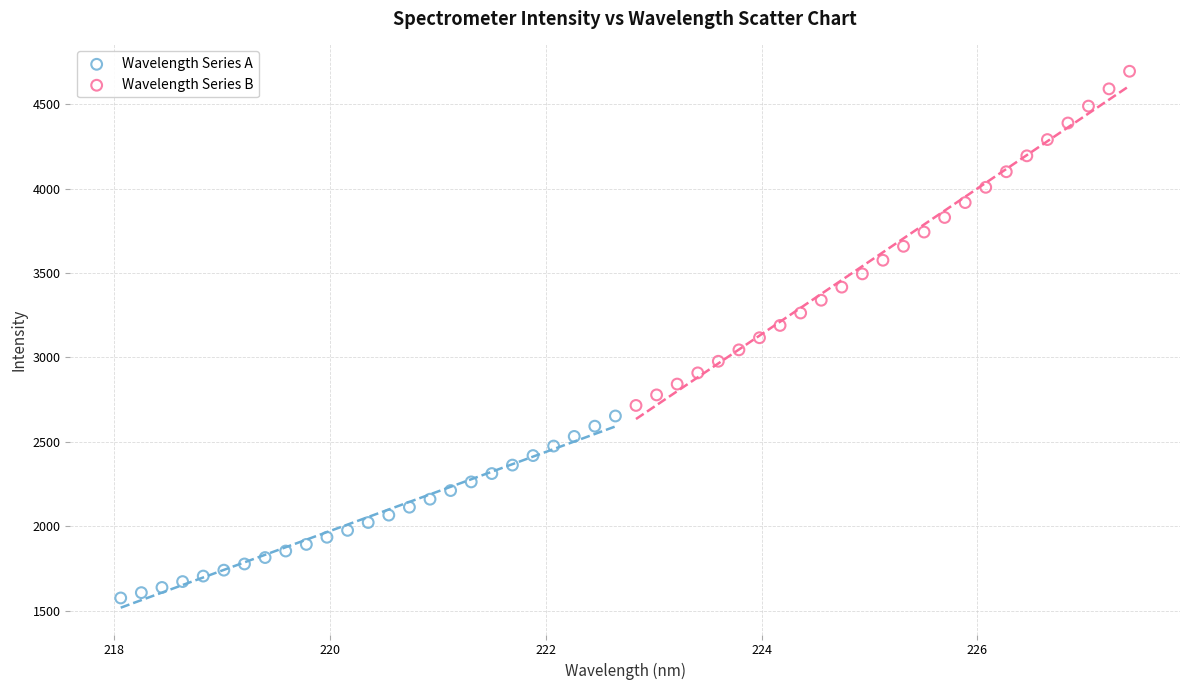

Which series has the largest Y range (max minus min)?

Wavelength Series B